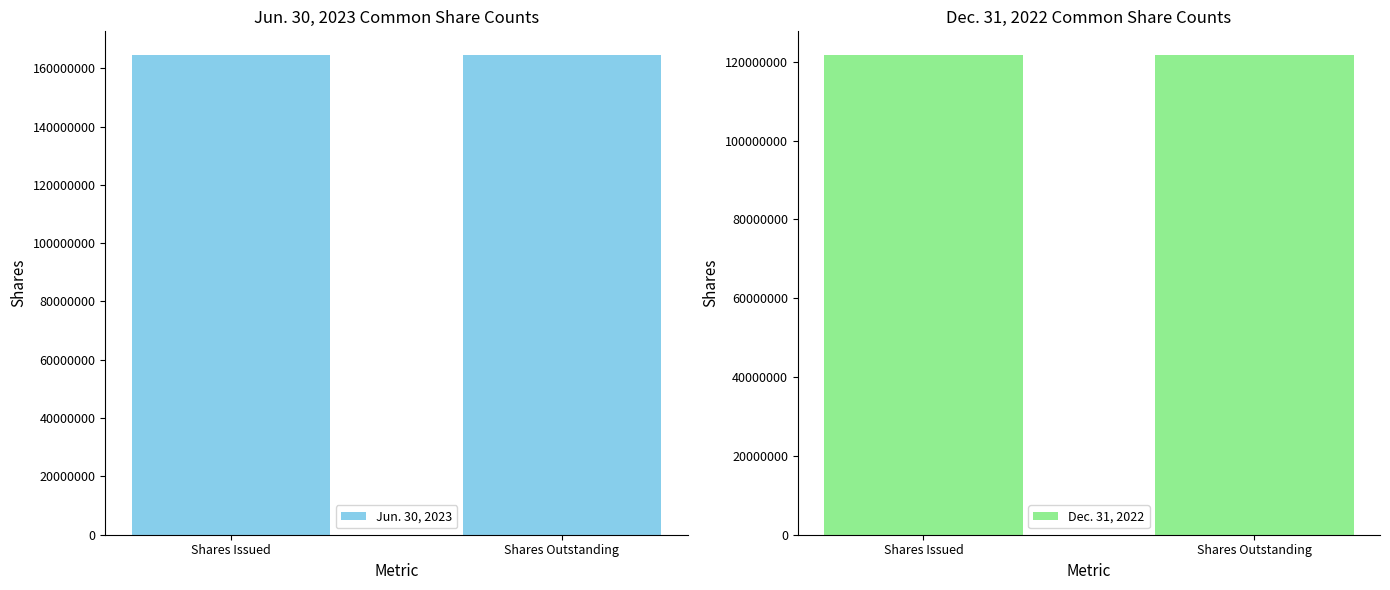

What is the total value across all series at Shares Issued?

286085261